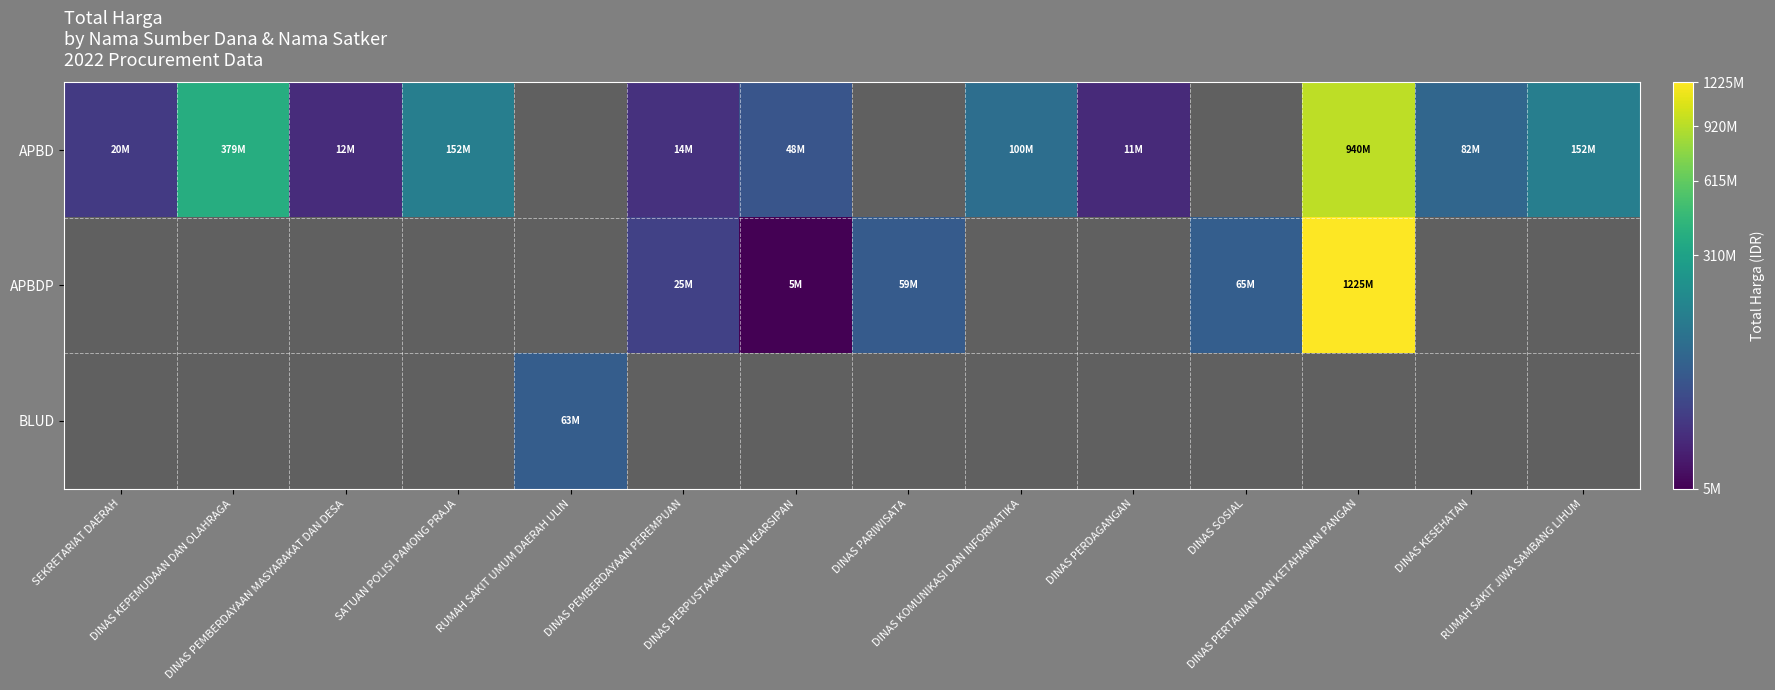

Is it true that APBDP equals 36590508.6 at DINAS PARIWISATA?

False